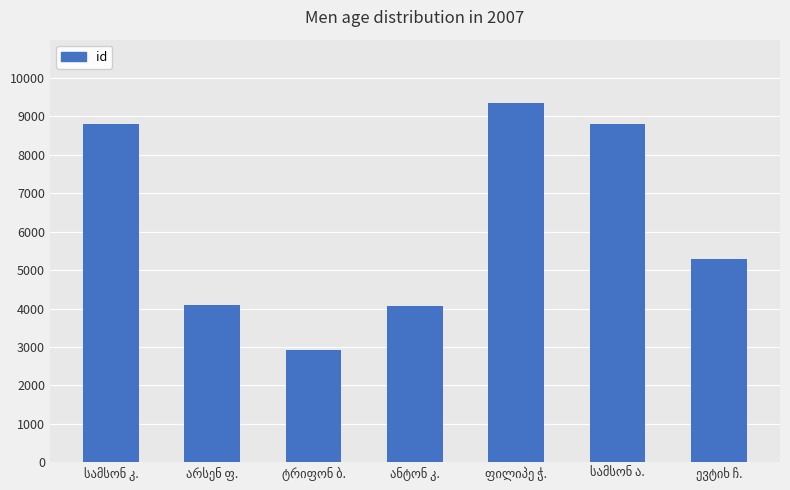

What is the greatest value displayed?

9357